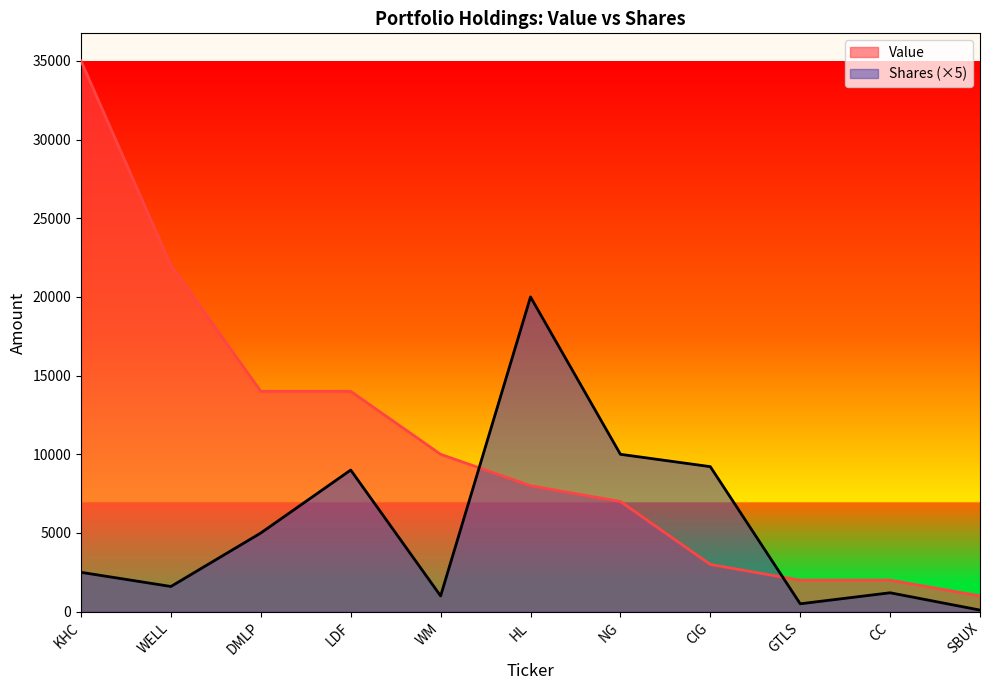

What is the sum of all Shares or principal amount values?

60115